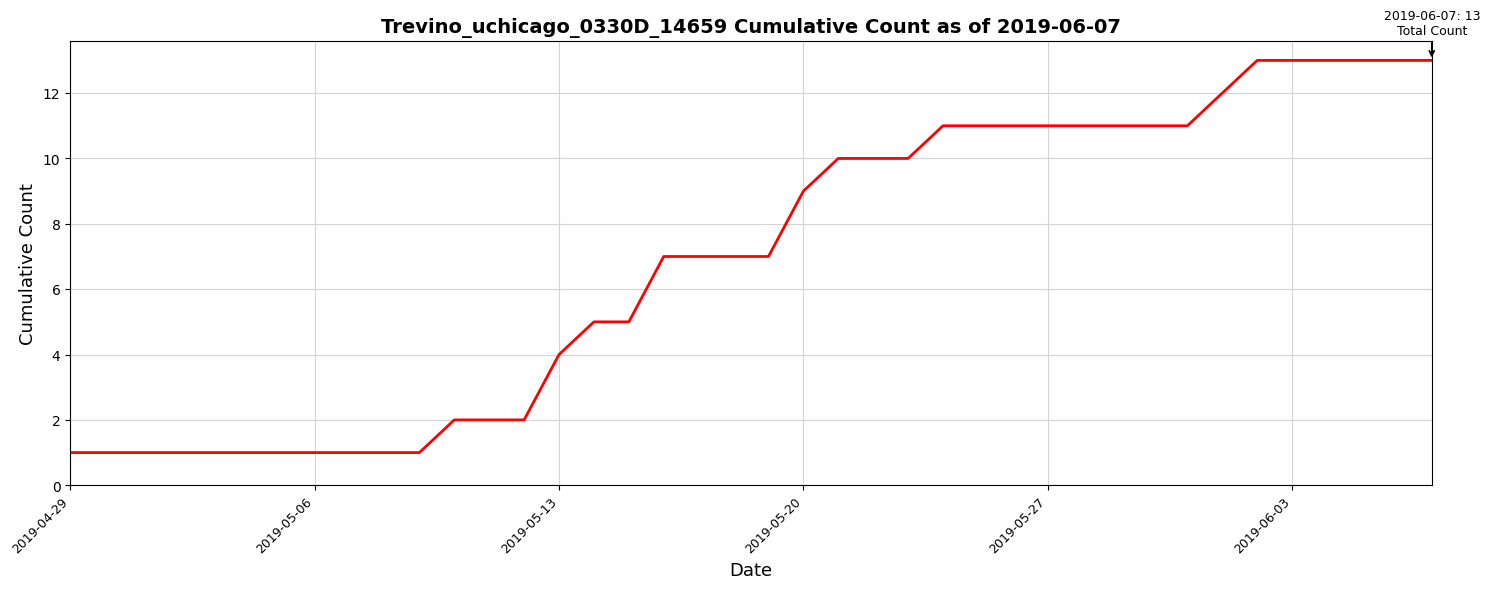

What is the greatest value displayed?

13